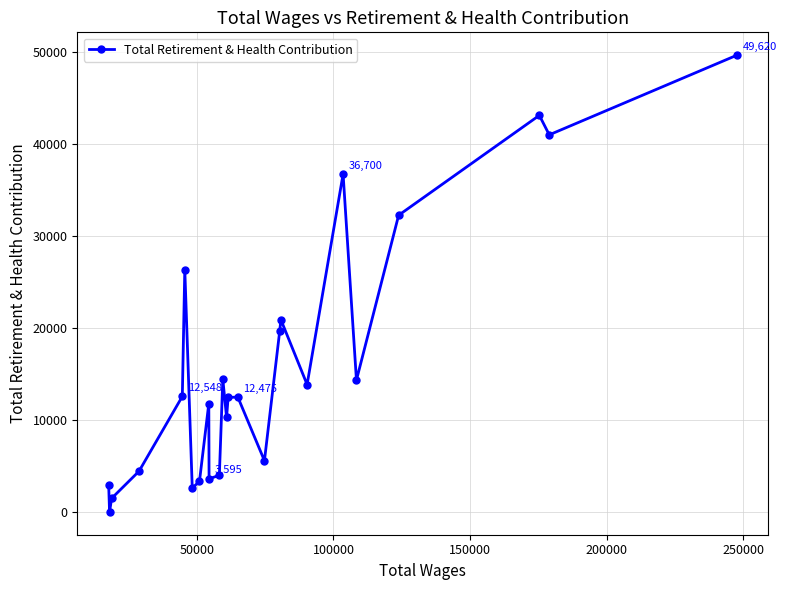

How many interior local peaks (higher than both neighbors) does the data have?

7